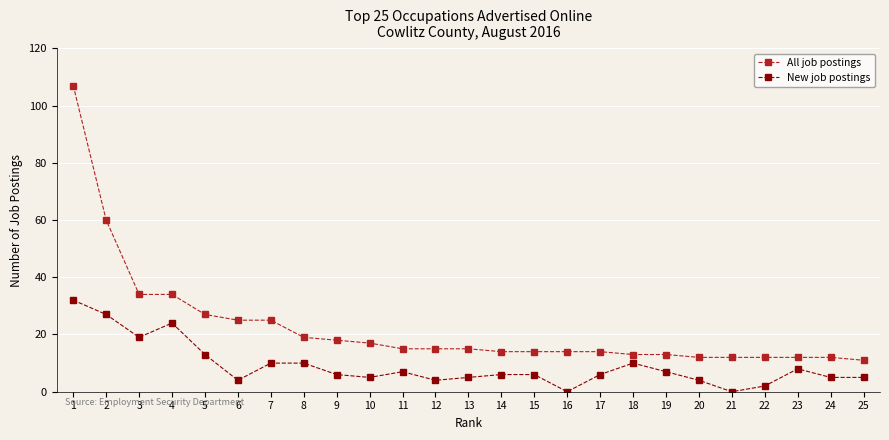

Which series has the widest spread of values?

All job postings